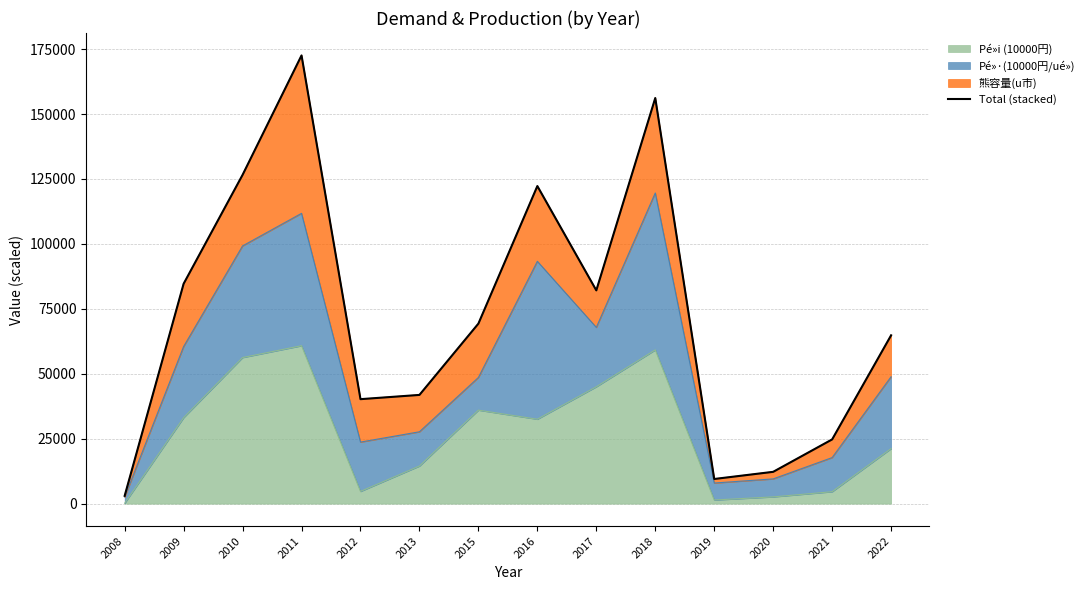

True or false: the data has more than 1 interior local peaks.

True